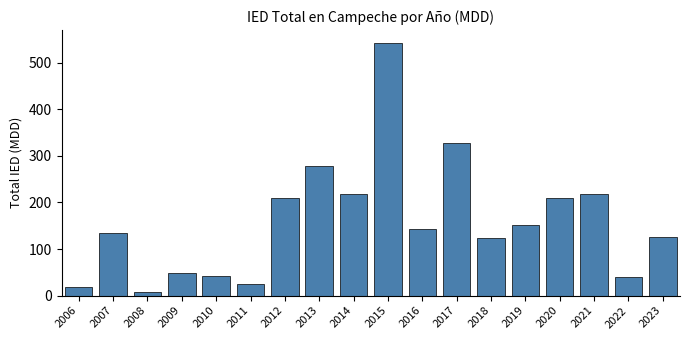

Which label corresponds to the largest value in the chart?

2015